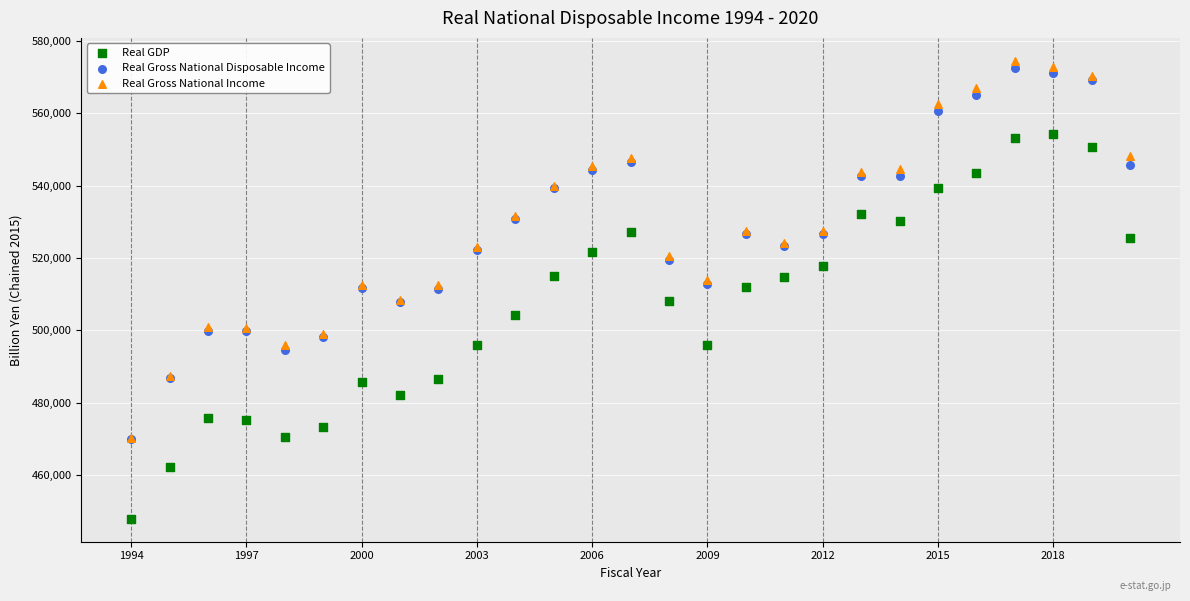

What are all the series names shown in the legend?

Real GDP, Real Gross National Disposable Income, Real Gross National Income